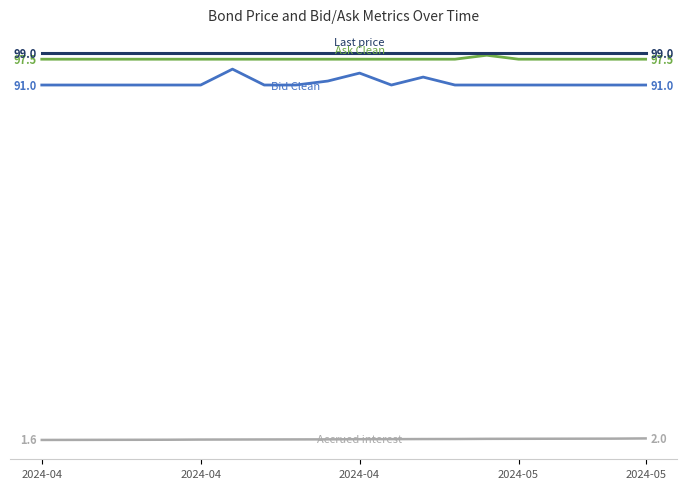

Is this an area chart (filled region under the line)?

No